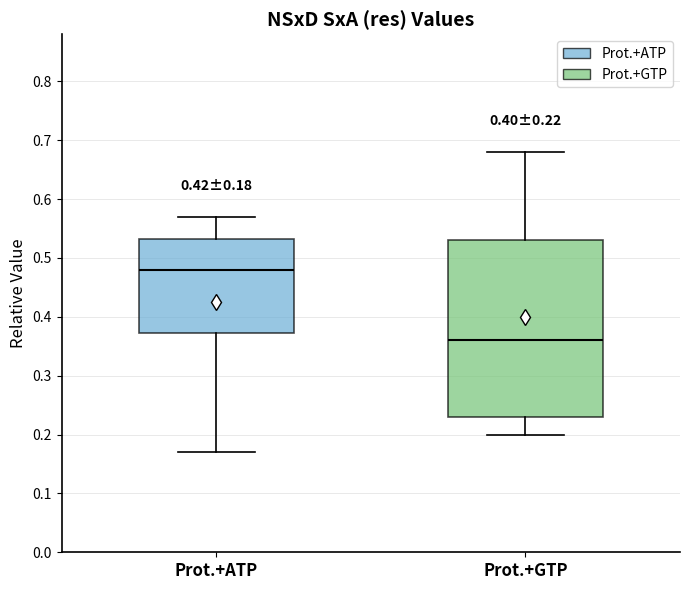

Comparing the boxes themselves (not the whiskers), which one is the tallest?

Prot.+GTP